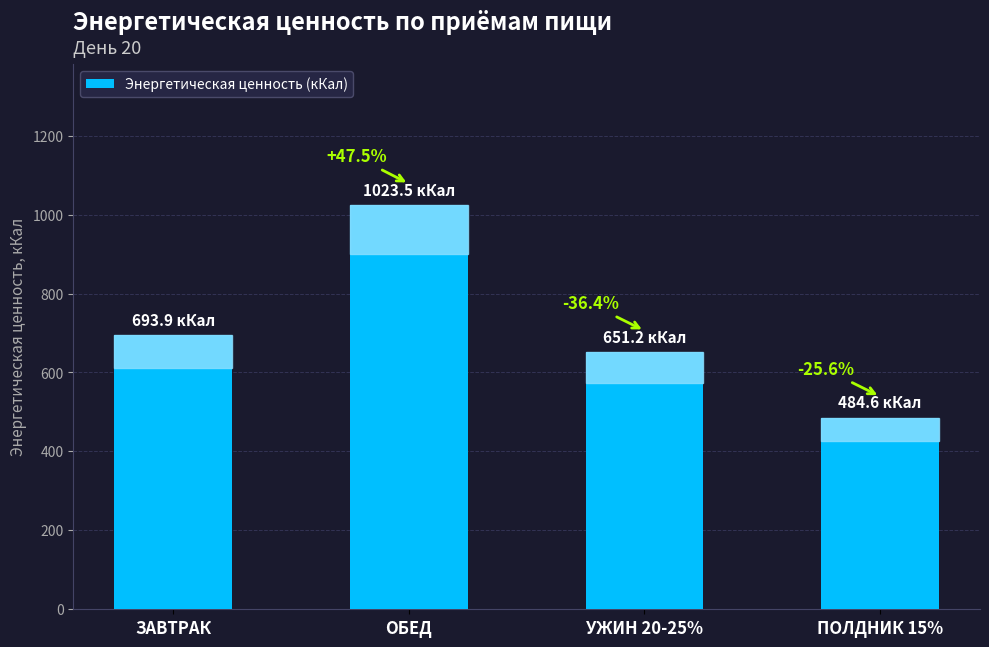

Reading right to left, extract all data points from this chart.

ПОЛДНИК 15%=484.6	УЖИН 20-25%=651.2	ОБЕД=1023.5	ЗАВТРАК=693.9